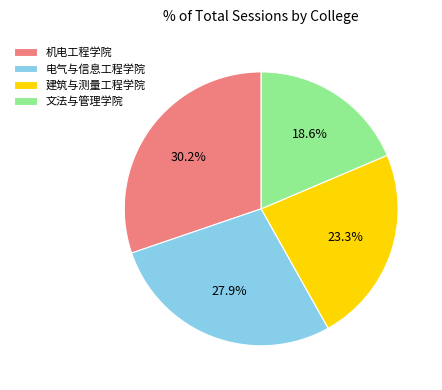

To the nearest percent, what is the difference between the largest and smallest slice percentages?

12%